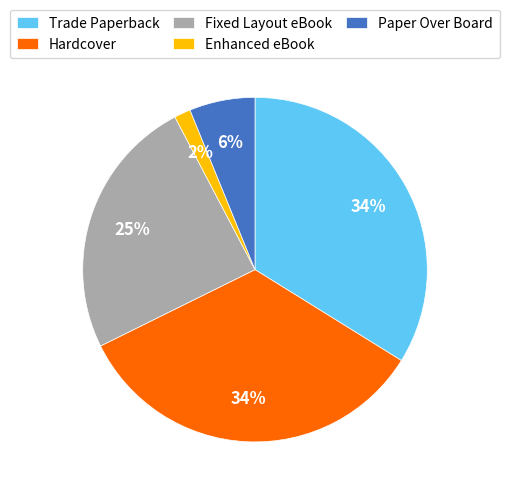

Which category has the smallest portion of the pie?

Enhanced eBook